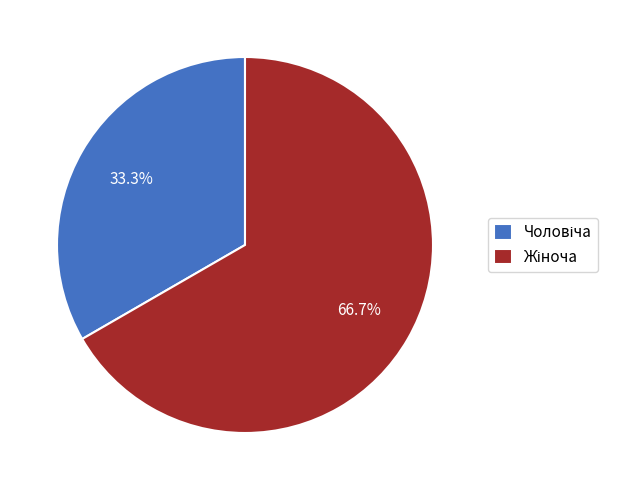

Count the number of slices in the pie.

2